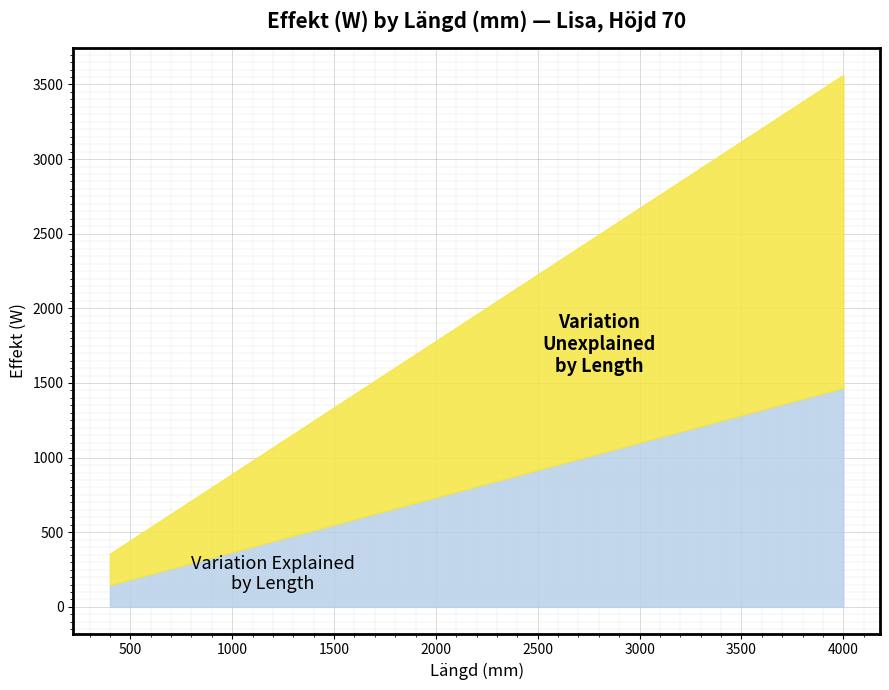

Is the value of 21 at 800 greater than the value of 32 at 2700?

No